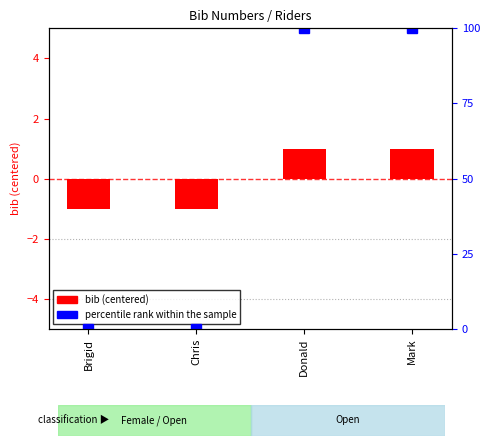

Which label corresponds to the smallest value in the chart?

Brigid